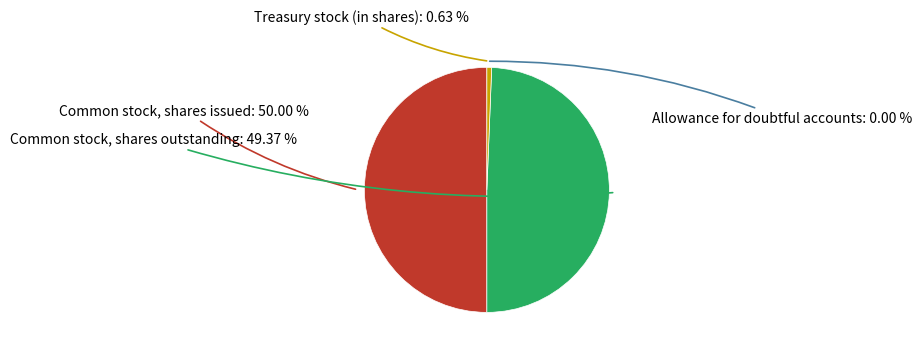

Does Common stock, shares outstanding represent more than half of the total?

No